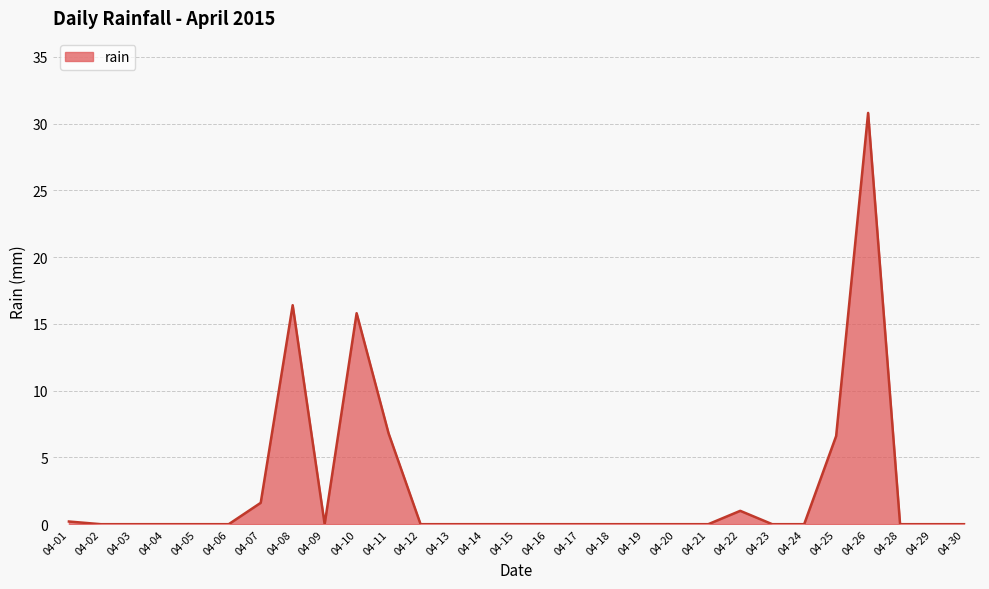

True or false: the data shows 0.0 at 04-30.

True